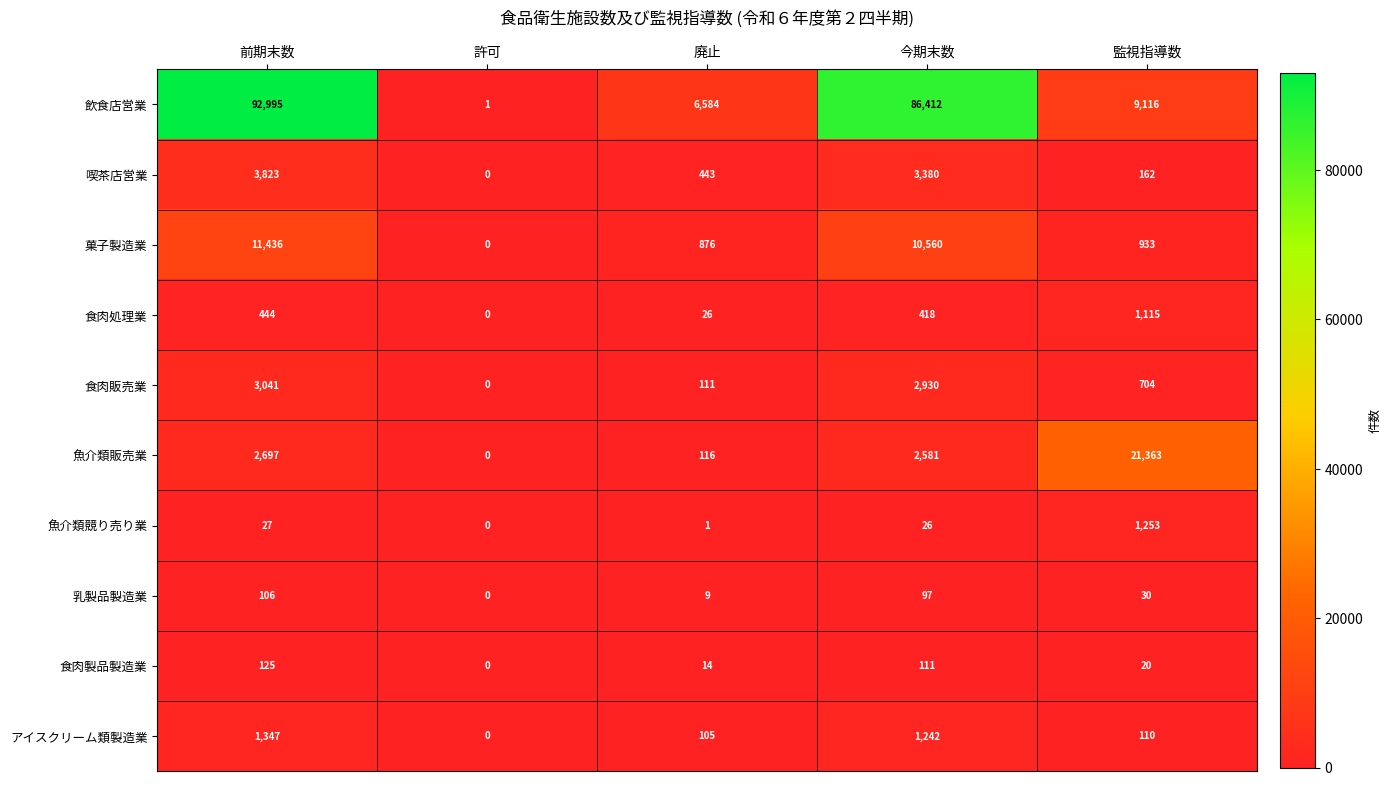

What is the difference between the highest and lowest values at 今期末数?

86386